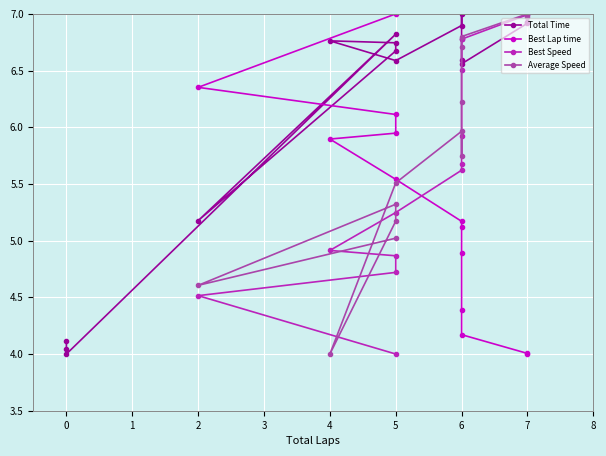

How many values in Best Lap time are above zero?

13